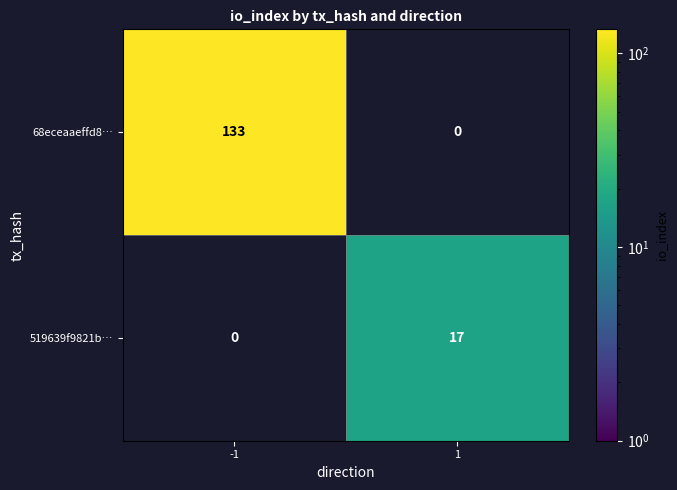

At 1, list the series in order from largest to smallest.

519639f9821b…, 68eceaaeffd8…